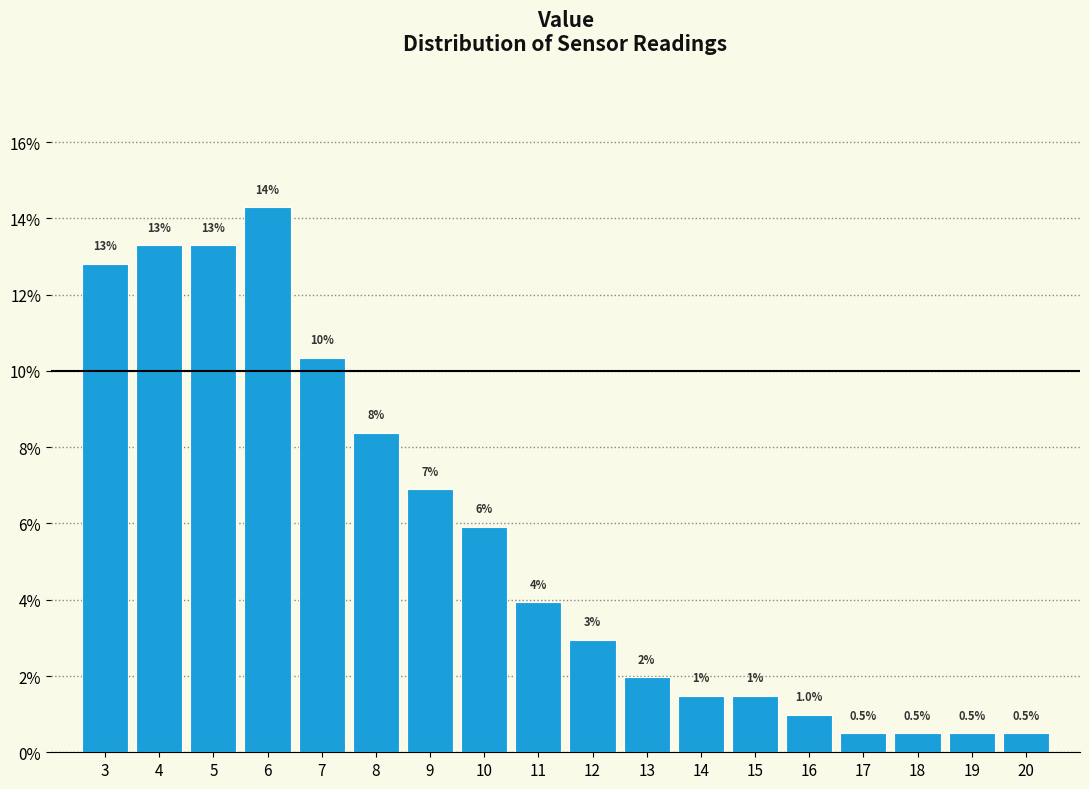

What is the value of the 16th bar from the left?

0.5